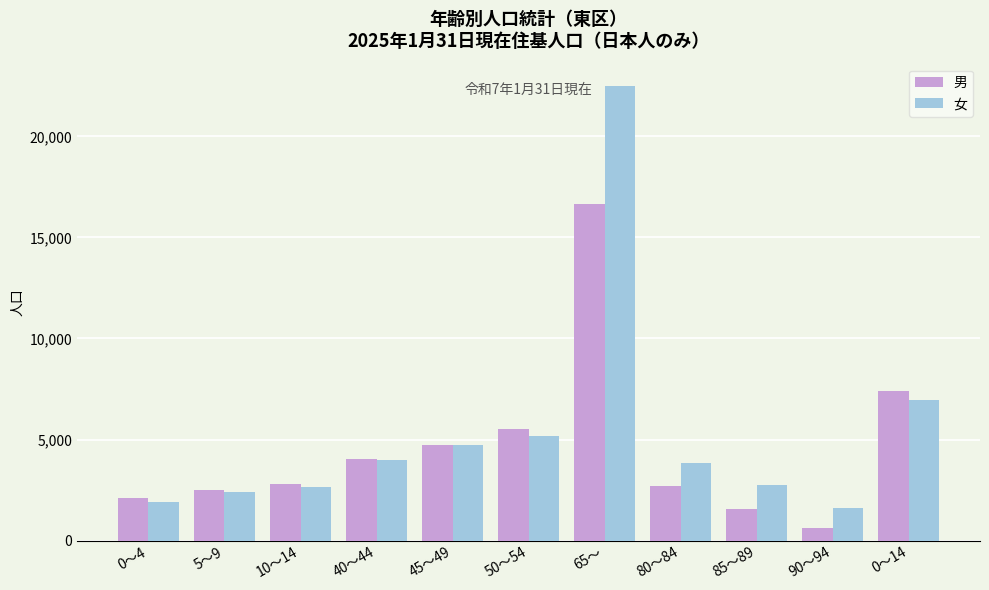

At which label does 女 first exceed 3828?

40～44